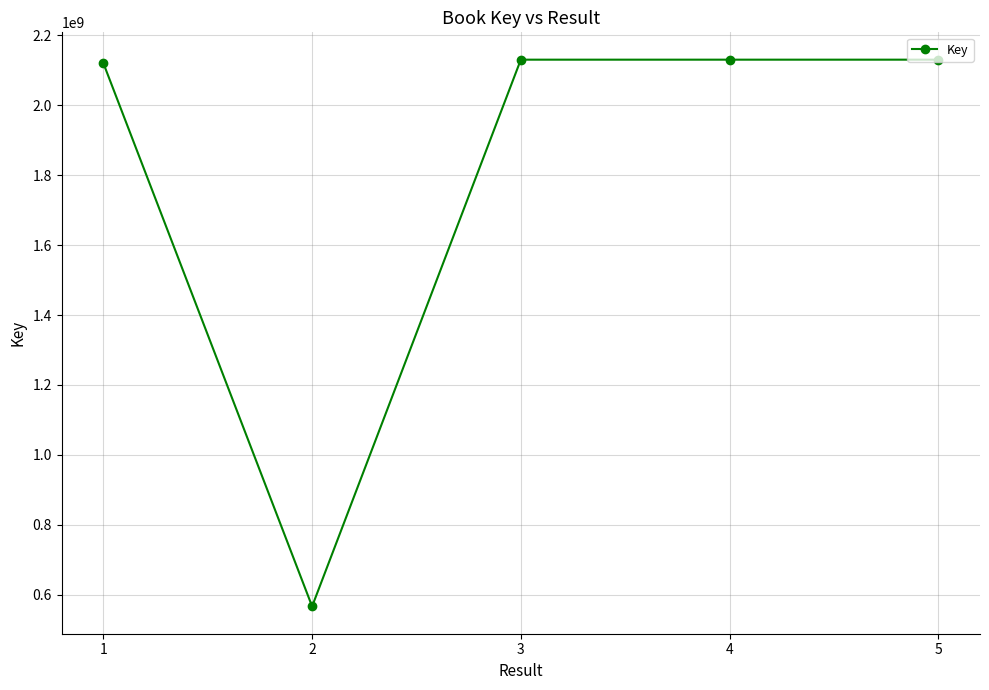

Is this an area chart (filled region under the line)?

No